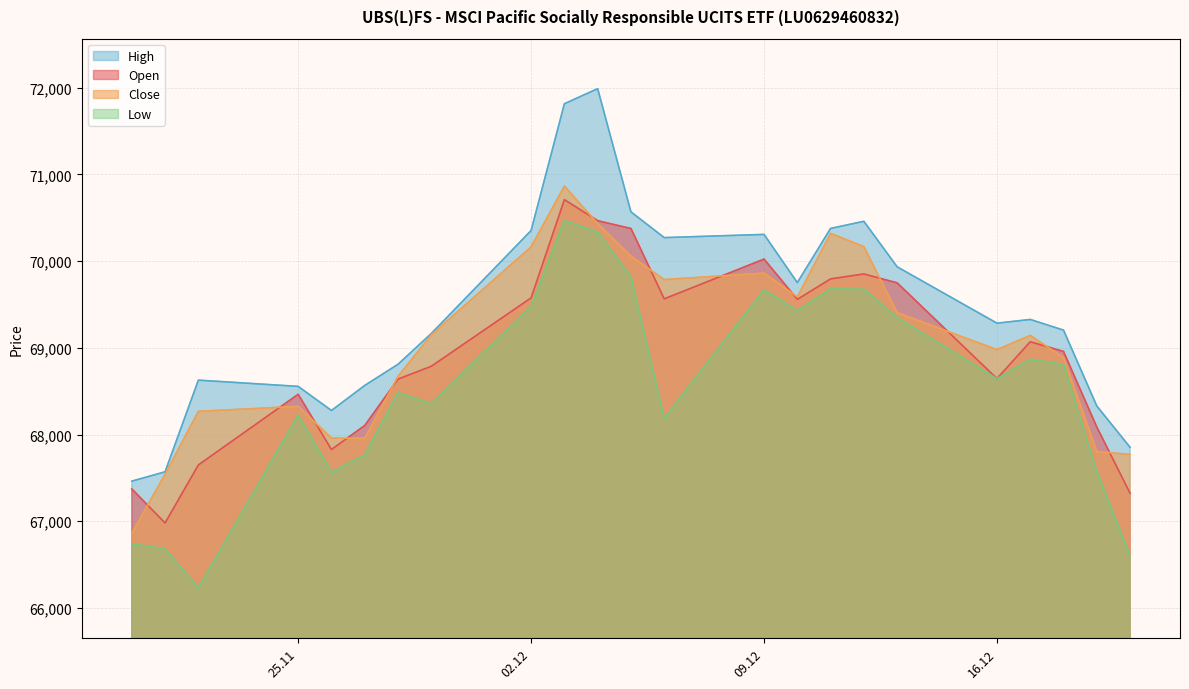

Which has a higher value, 20.12.2024 or 28.11.2024?

28.11.2024